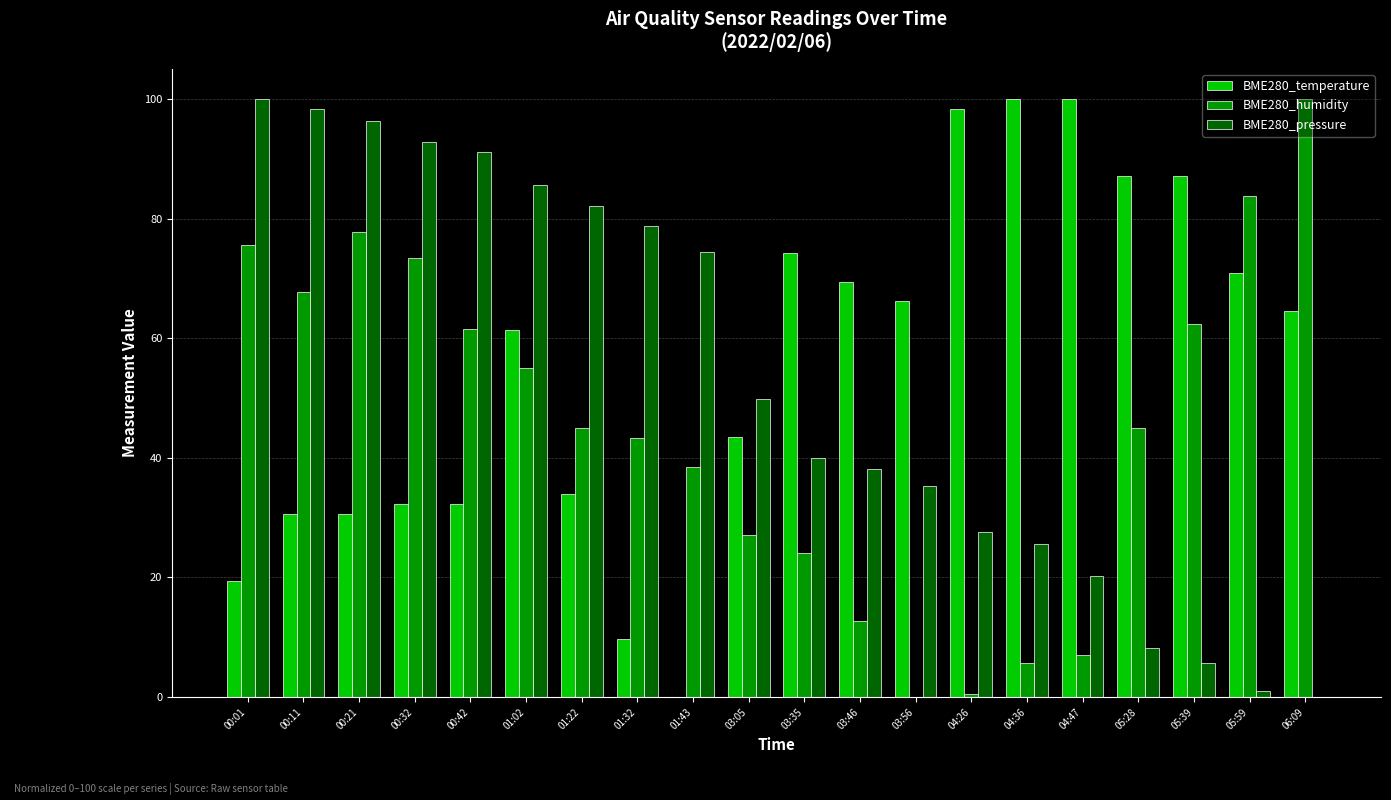

What value does the BME280_pressure series have at 05:28?

8.1